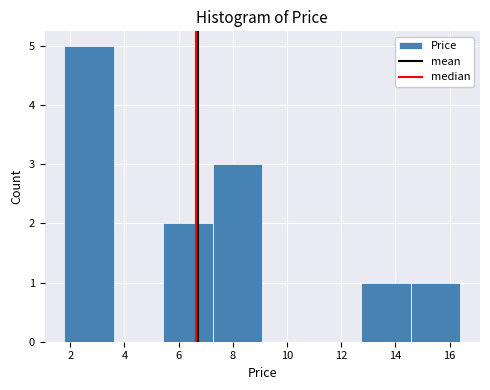

What is the height of the bar covering 14.6 to 16.4 on the x-axis? Neither the bar edges nor the heights are printed on the chart, so give them approximately, as read against the axes.

1